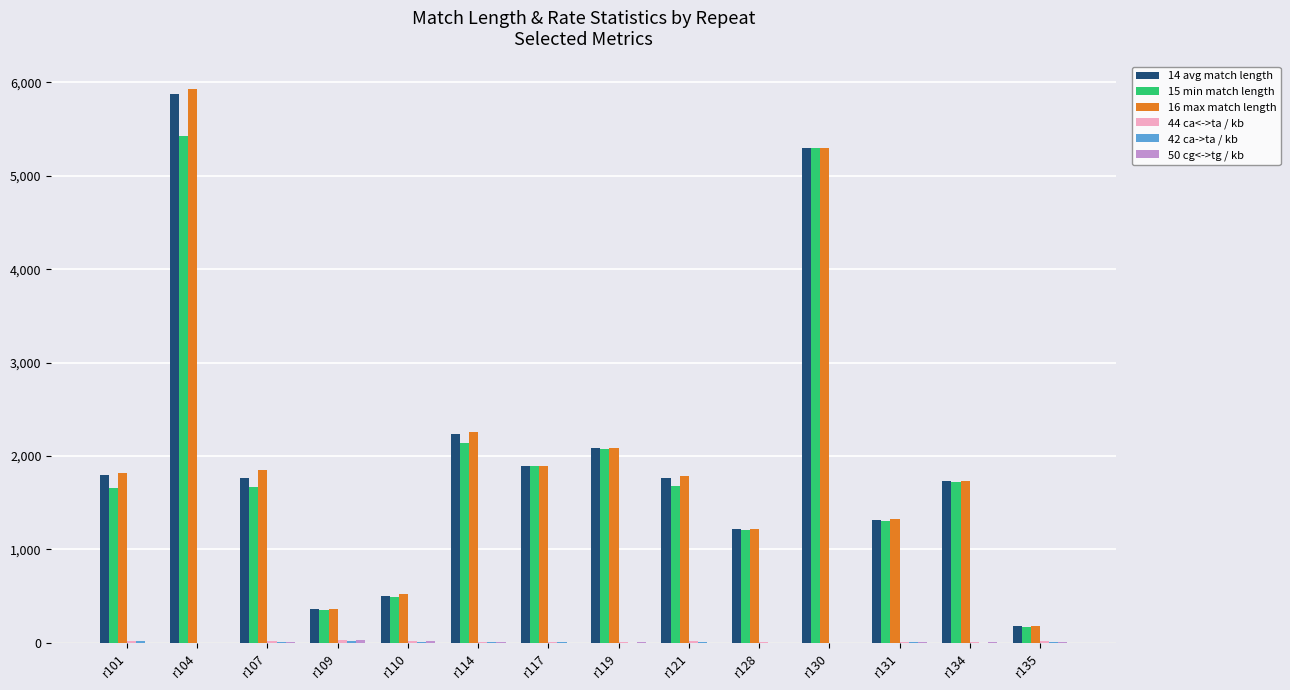

Which category has the highest value across all series?

r104